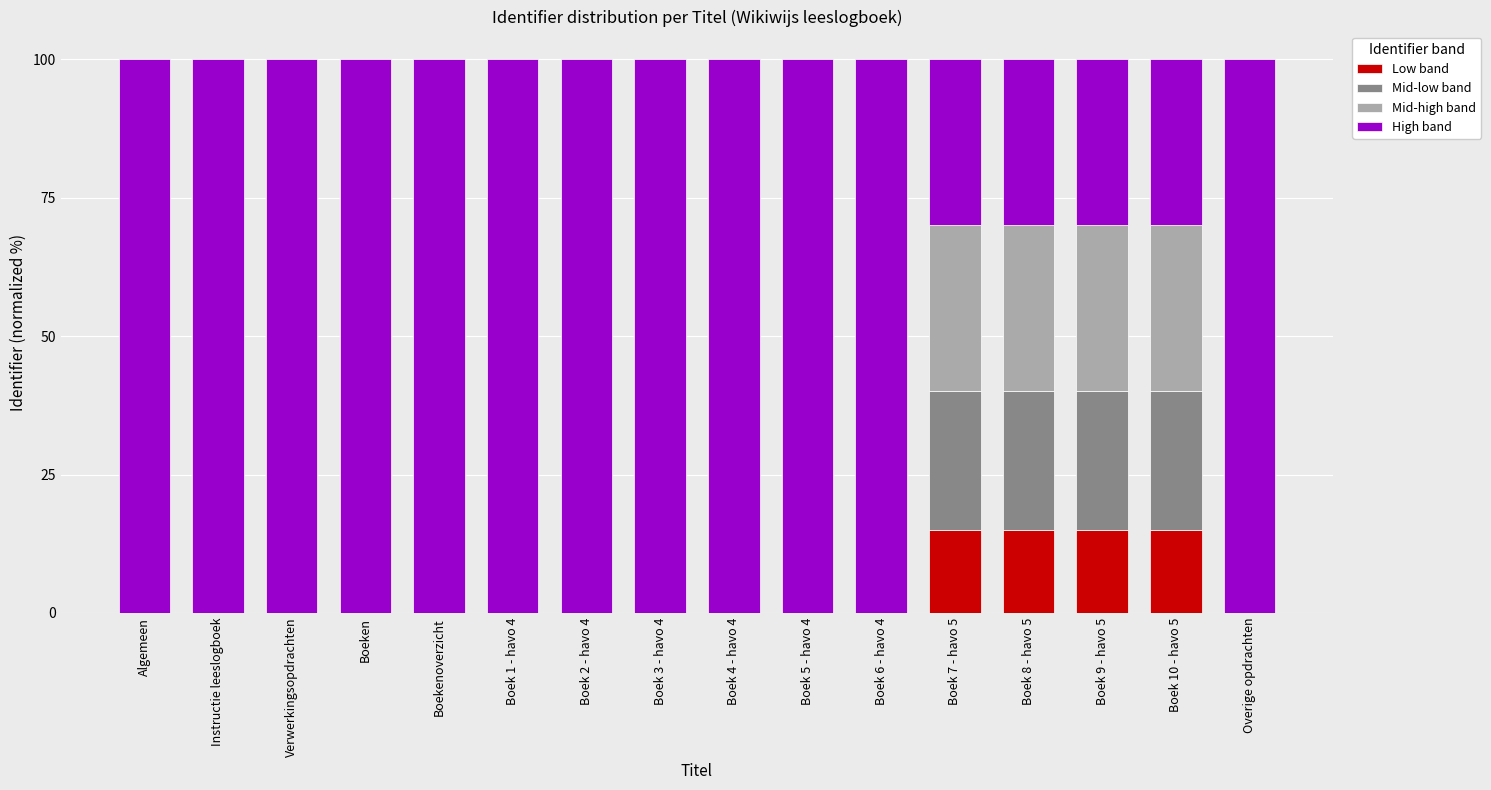

Does the chart contain stacked bars?

Yes